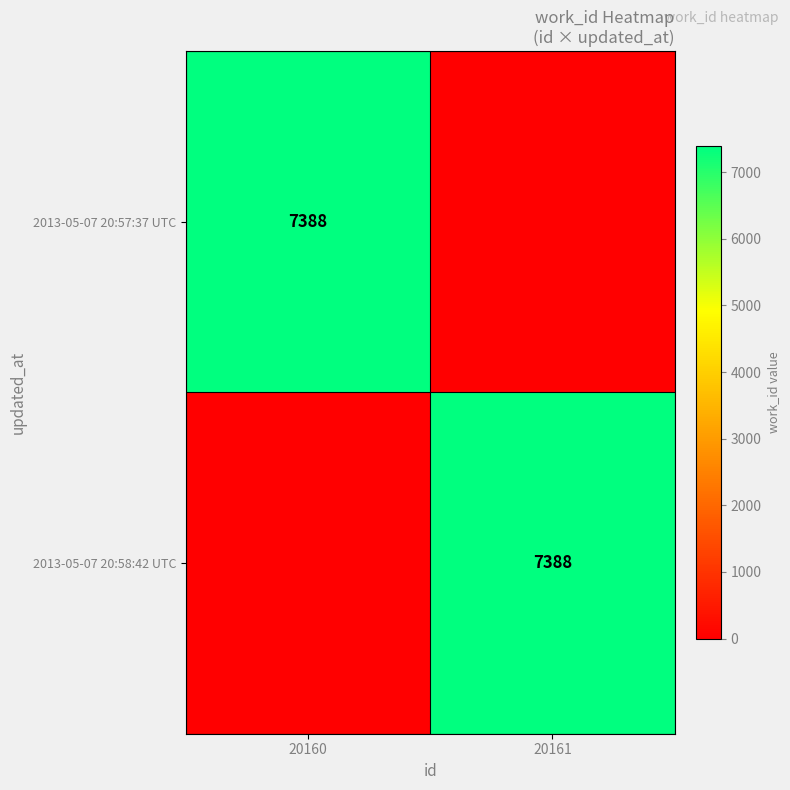

Is it true that 2013-05-07 20:58:42 UTC equals 7388 at 20161?

True